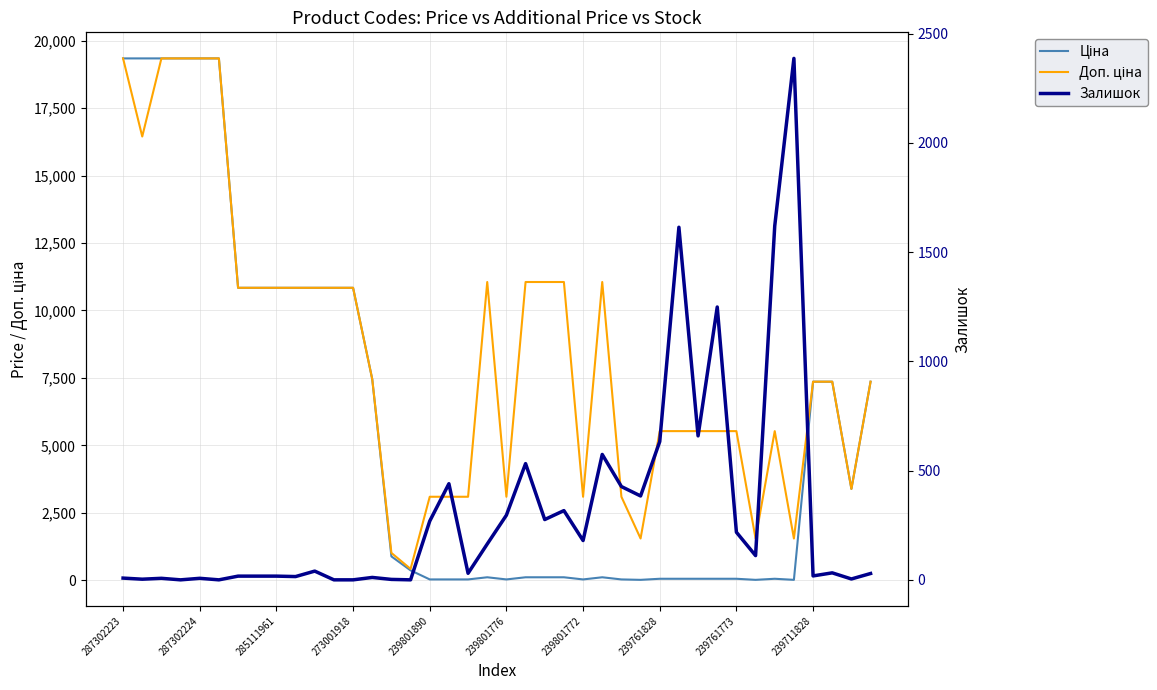

At 239801890, list the series in order from smallest to largest.

Ціна, Залишок, Доп. ціна